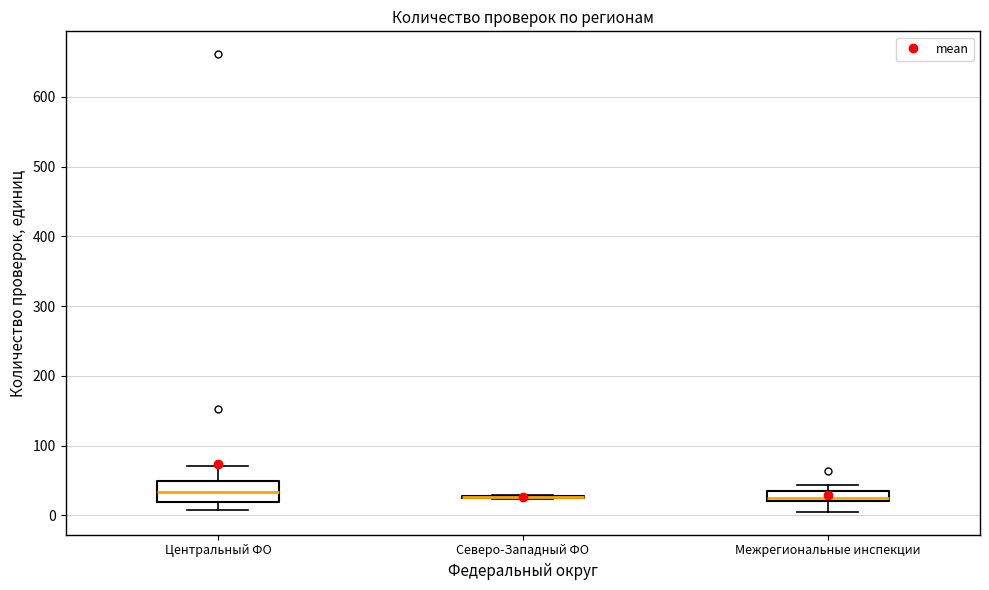

Reading left to right, transcribe this box plot: for each box, give where its median line is, the range the box spans, and where its two whiskers end, as read against the y-axis. The values are not printed on the chart, so give them approximately, as read against the axis.

Центральный ФО: median 30, box 20 to 50, whiskers 10 to 70
Северо-Западный ФО: box collapsed to a line at 30, whiskers 20 to 30
Межрегиональные инспекции: median 30, box 20 to 40, whiskers 10 to 40 (just above the box's upper edge)